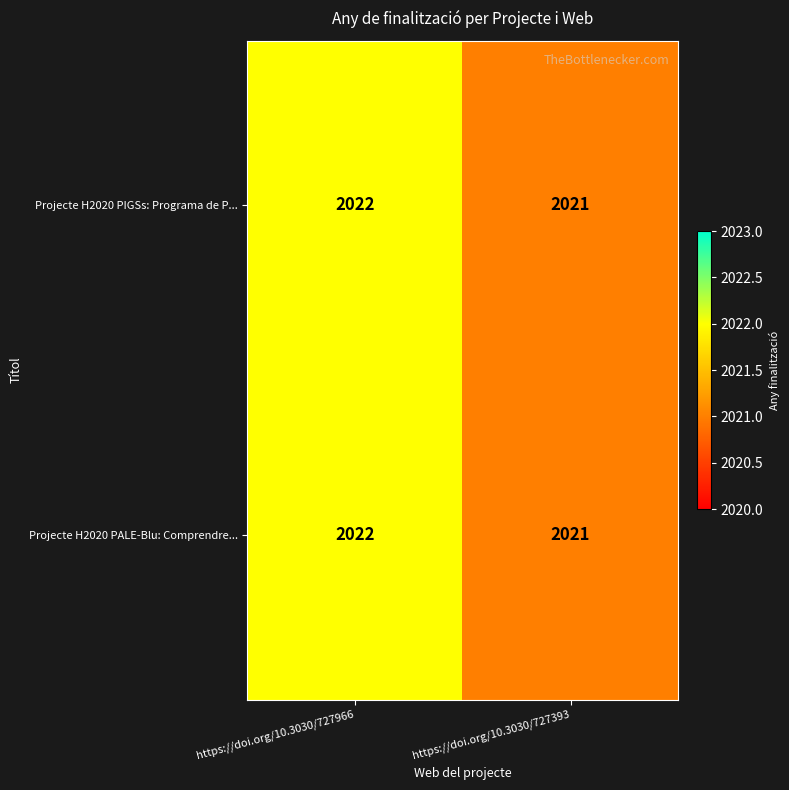

Reading left to right, transcribe all the data shown in this chart.

Projecte H2020 PIGSs: Programa de P...: 2022	2021
Projecte H2020 PALE-Blu: Comprendre...: 2022	2021